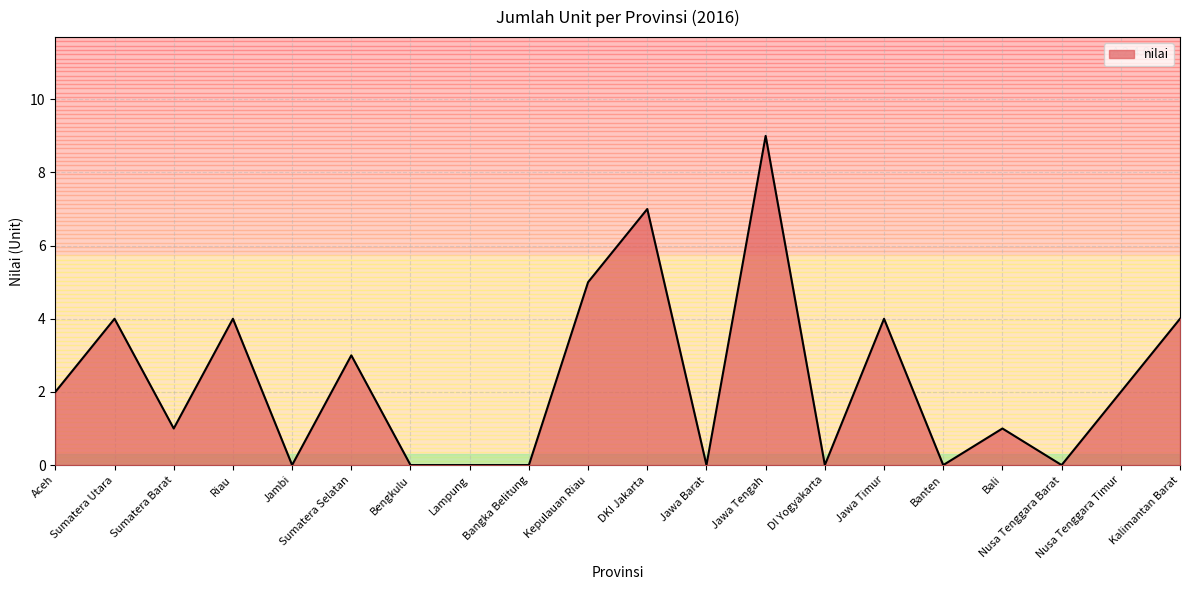

Reading left to right, what are all the values shown in this chart?

2	4	1	4	0	3	0	0	0	5	7	0	9	0	4	0	1	0	2	4